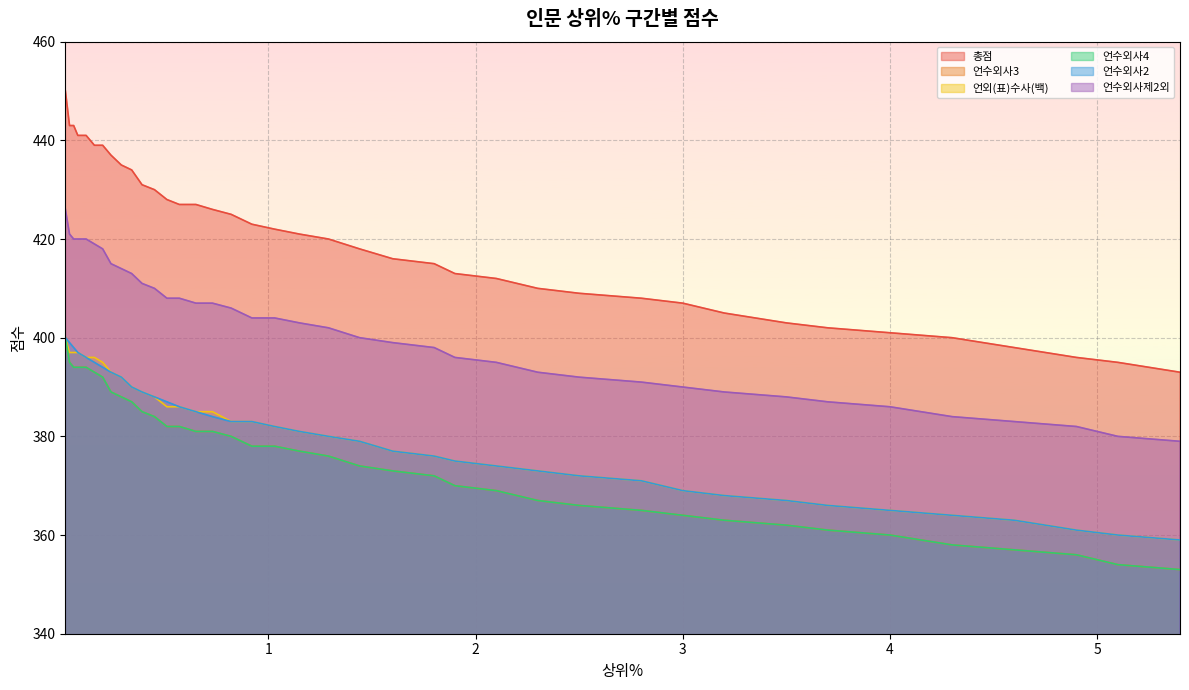

How many data points in 언수외사4 are above 377?

19